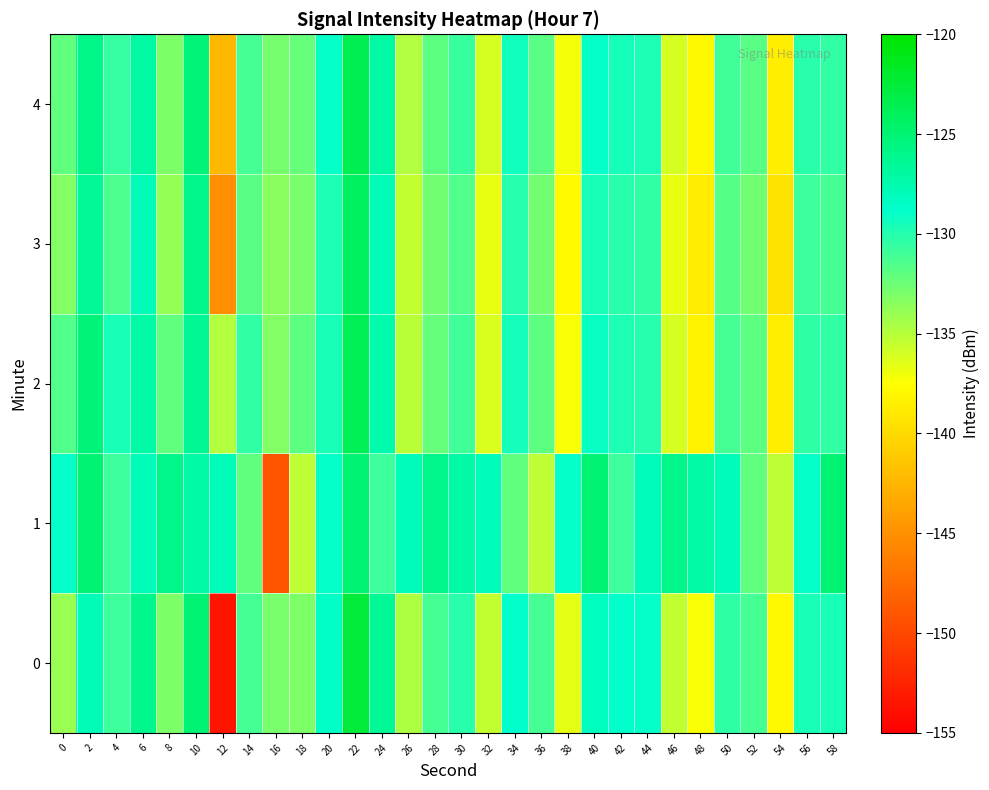

Reading left to right, extract all data points from this chart.

0: 0=-134.0	2=-127.9	4=-130.9	6=-126.0	8=-133.1	10=-125.1	12=-153.5	14=-131.2	16=-132.9	18=-133.1	20=-128.5	22=-122.5	24=-126.5	26=-134.7	28=-131.1	30=-130.2	32=-135.4	34=-128.9	36=-131.1	38=-136.6	40=-128.3	42=-128.9	44=-128.9	46=-135.4	48=-137.4	50=-130.3	52=-131.2	54=-138.0	56=-129.6	58=-129.7
1: 0=-128.9	2=-125.0	4=-130.9	6=-128.1	8=-126.0	10=-127.2	12=-127.9	14=-132.0	16=-149.2	18=-135.2	20=-128.9	22=-125.0	24=-130.9	26=-128.1	28=-126.0	30=-127.2	32=-127.9	34=-132.0	36=-135.2	38=-128.9	40=-125.0	42=-130.9	44=-128.1	46=-126.0	48=-127.2	50=-127.9	52=-132.0	54=-135.2	56=-128.9	58=-125.0
2: 0=-131.5	2=-125.3	4=-129.7	6=-127.2	8=-132.1	10=-126.4	12=-134.8	14=-130.5	16=-133.2	18=-131.9	20=-129.6	22=-123.8	24=-127.4	26=-135.1	28=-132.3	30=-131.0	32=-136.2	34=-129.5	36=-132.0	38=-137.3	40=-129.1	42=-129.8	44=-130.0	46=-136.1	48=-138.2	50=-131.1	52=-132.0	54=-138.7	56=-130.3	58=-130.5
3: 0=-133.2	2=-126.5	4=-131.4	6=-127.8	8=-133.9	10=-126.0	12=-145.2	14=-131.8	16=-133.5	18=-132.9	20=-129.8	22=-124.2	24=-127.9	26=-135.4	28=-132.7	30=-131.5	32=-136.8	34=-130.1	36=-132.6	38=-137.9	40=-129.7	42=-130.2	44=-130.5	46=-136.7	48=-138.8	50=-131.7	52=-132.6	54=-139.3	56=-130.9	58=-131.1
4: 0=-132.1	2=-125.8	4=-130.6	6=-127.0	8=-133.0	10=-125.2	12=-142.3	14=-131.1	16=-132.8	18=-132.2	20=-129.0	22=-123.5	24=-127.1	26=-134.8	28=-132.0	30=-130.8	32=-136.0	34=-129.3	36=-131.8	38=-137.1	40=-129.0	42=-129.5	44=-129.8	46=-136.0	48=-138.0	50=-131.0	52=-131.8	54=-138.6	56=-130.2	58=-130.4